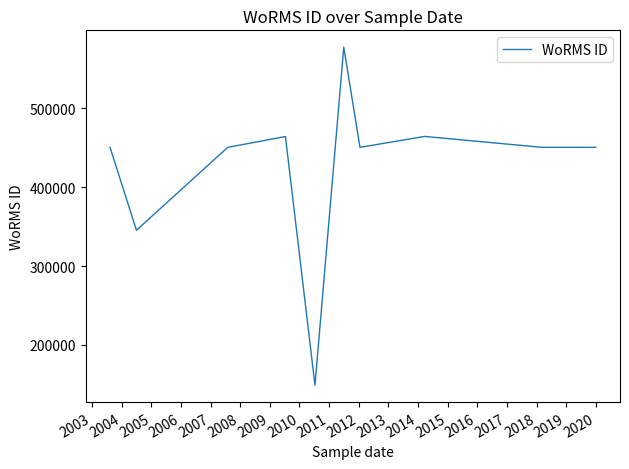

True or false: the data has more than 2 interior local peaks.

True